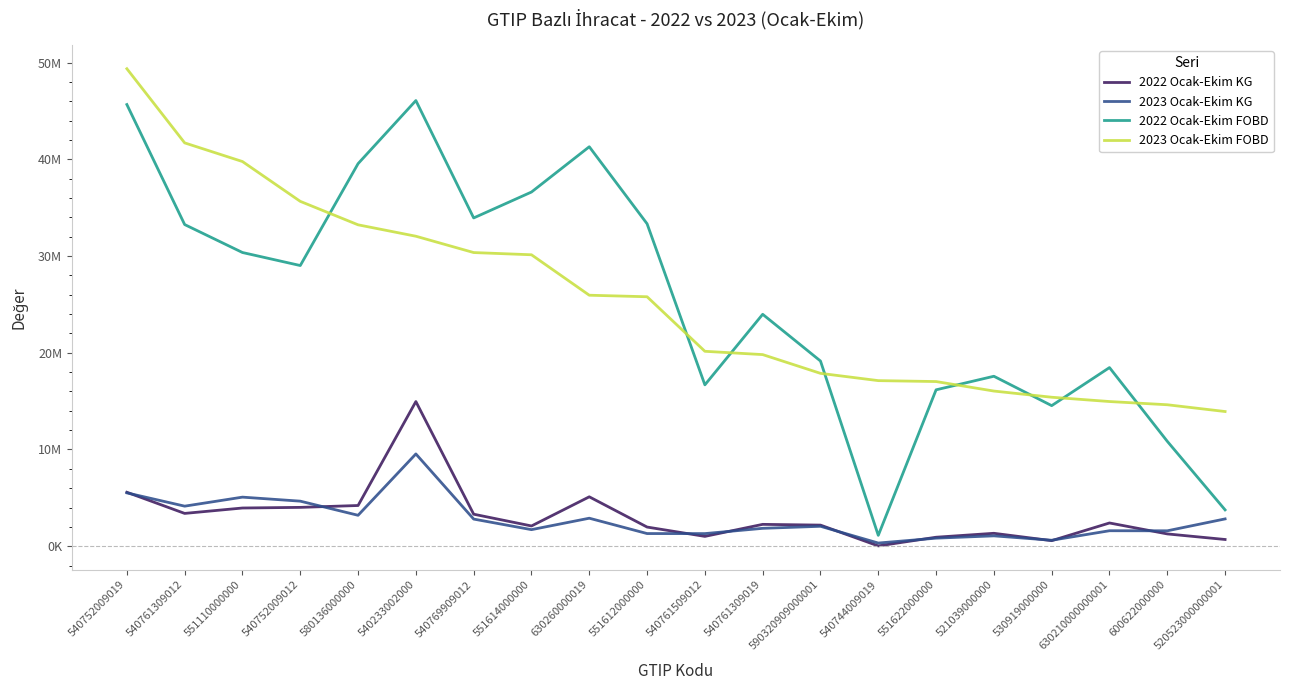

Reading left to right, transcribe all the data shown in this chart.

2022 Ocak-Ekim KG: 5574955.3	3390162.5	3949107.9	4014488.5	4207830.8	14954922.8	3308668.8	2092068.2	5106348.9	1979501.9	1015061.0	2257819.2	2180965.9	29364.9	927566.5	1334478.9	572912.0	2401232.2	1270269.3	693750.1
2023 Ocak-Ekim KG: 5512145.9	4139960.0	5072157.0	4657008.2	3195797.0	9539129.0	2804478.4	1712273.2	2893740.9	1307306.5	1302747.4	1847863.2	2058473.7	326052.3	831126.8	1070112.1	615926.2	1599652.4	1591962.1	2821356.8
2022 Ocak-Ekim FOBD: 45661925.3	33254037.2	30364231.6	29017823.6	39551696.7	46075185.0	33938838.0	36617546.0	41299325.4	33336247.2	16682108.9	23977205.7	19145435.8	1120608.8	16168568.2	17570405.4	14532418.4	18468145.5	10844287.2	3755256.8
2023 Ocak-Ekim FOBD: 49366235.4	41698802.9	39769360.9	35653324.3	33228270.2	32048357.9	30360015.8	30130621.1	25948987.4	25790158.8	20151440.9	19809897.5	17870949.1	17118524.4	17023352.6	16040873.8	15401085.9	14957002.8	14623919.3	13923991.8